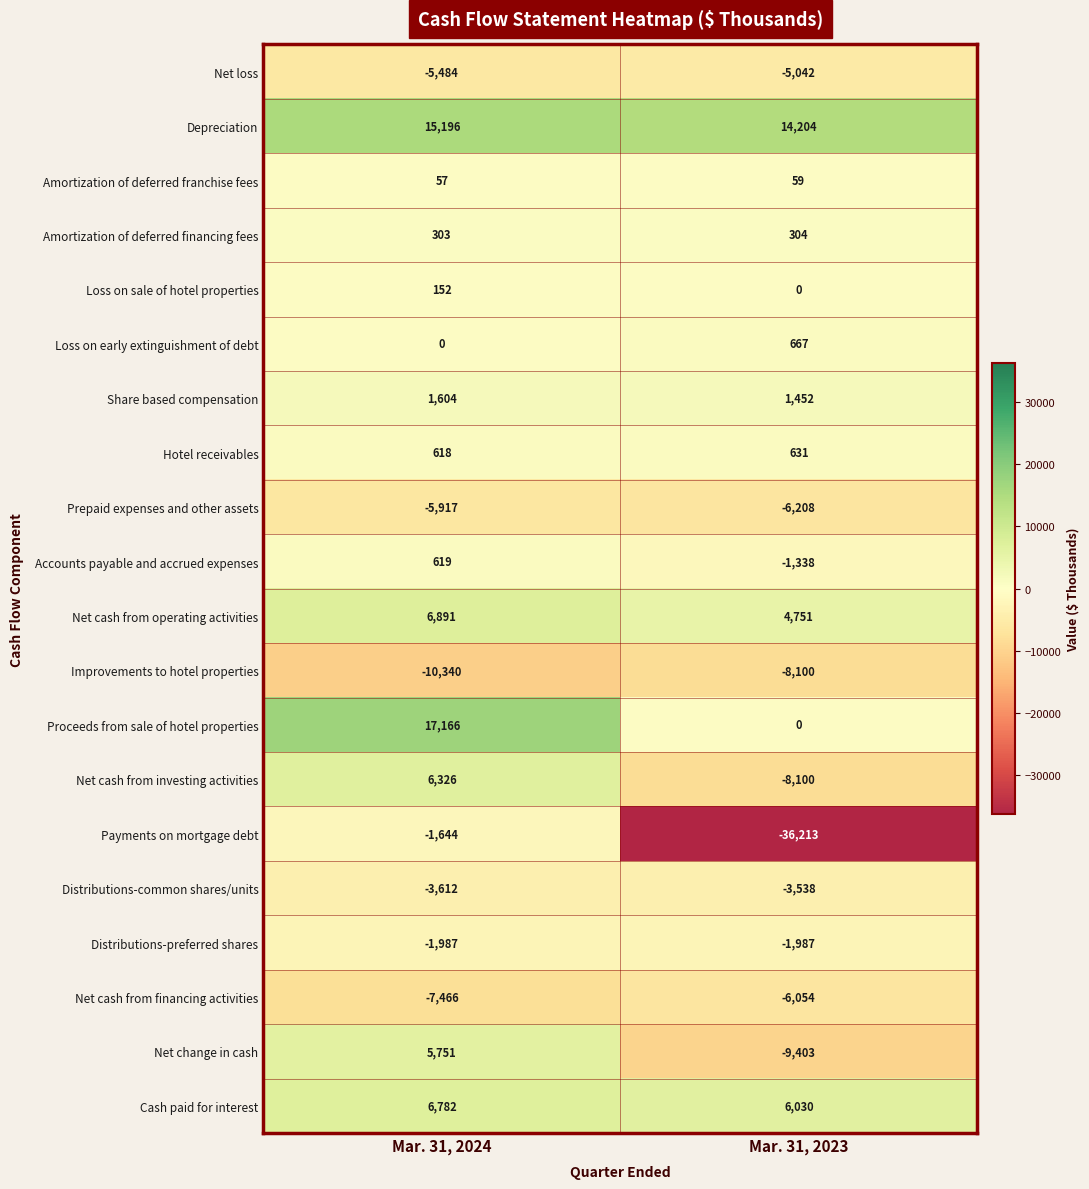

How many series are shown in this chart?

20